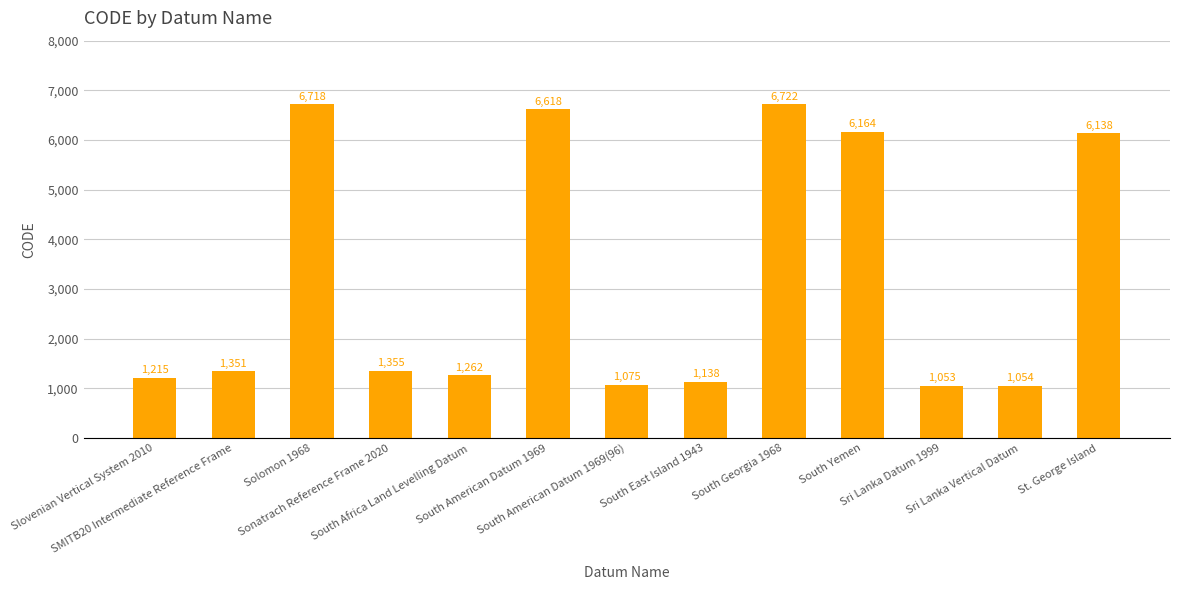

Is it true that the value at South American Datum 1969(96) is 1075?

True